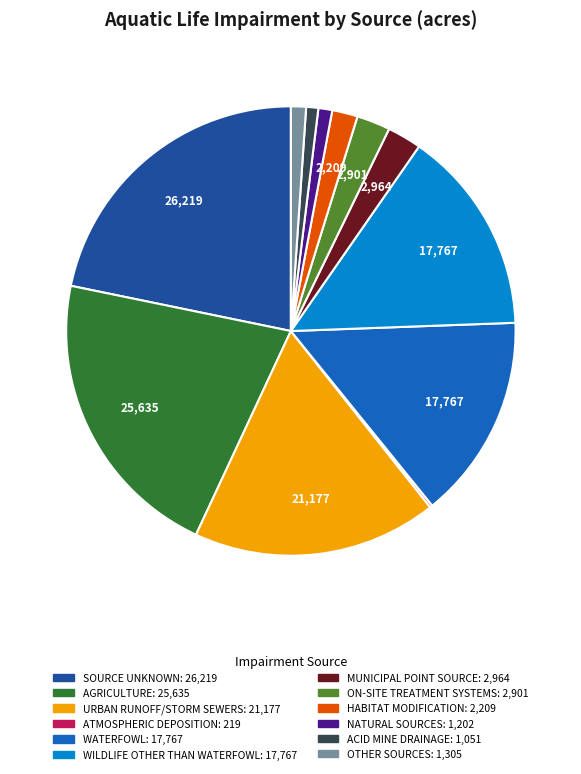

Is ACID MINE DRAINAGE the majority of the pie?

No